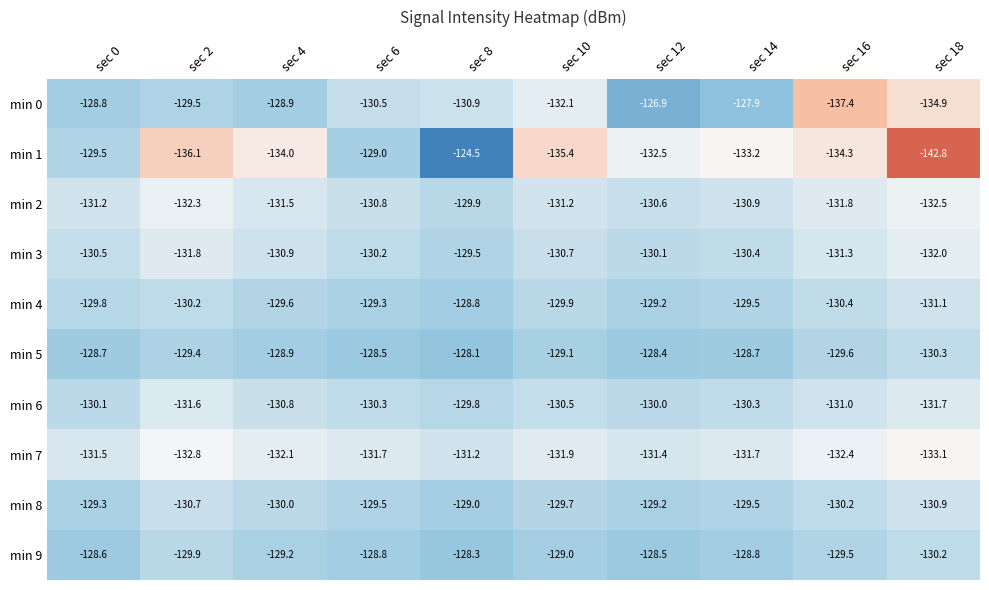

What is the sum of the min 6 values at sec 10 and sec 18?

-262.2